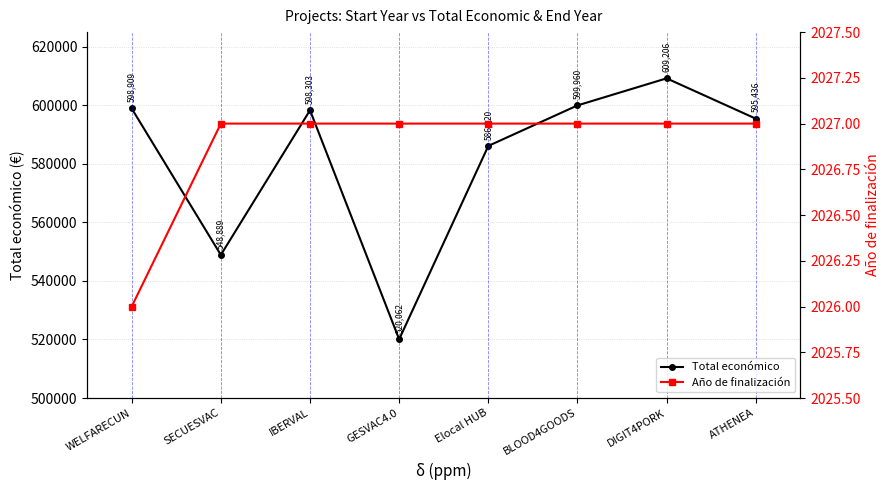

At how many categories does at least one series exceed 363357?

8